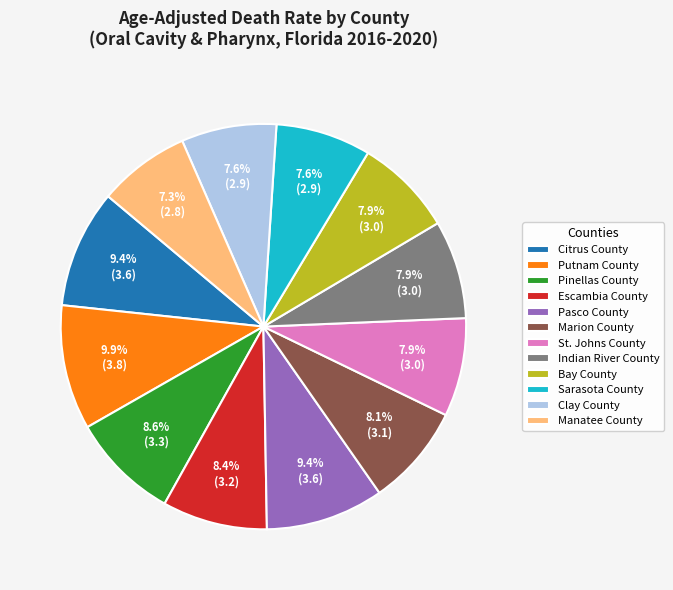

To the nearest percent, what percentage of the pie is Escambia County?

8%